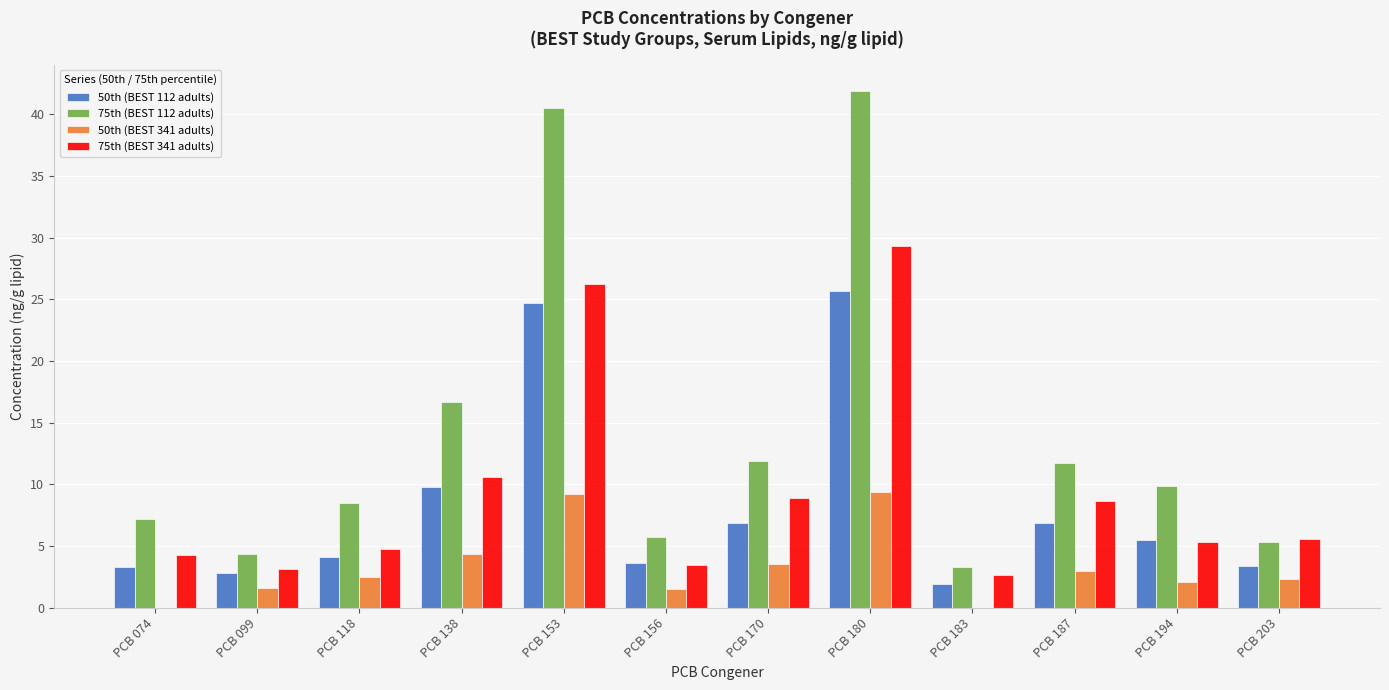

Is it true that 75th (BEST 112 adults) equals 7.0 at PCB 187?

False